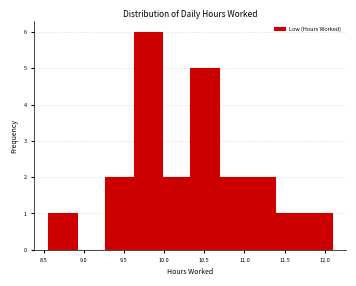

Reading left to right, list every bar in this chart as the range it spans on the x-axis followed by its height. Neither the bar edges nor the heights are printed on the chart, so give them approximately, as read against the axes.

8.55 to 8.90: 1
8.90 to 9.25: 0
9.25 to 9.60: 2
9.60 to 9.95: 6
9.95 to 10.35: 2
10.35 to 10.70: 5
10.70 to 11.05: 2
11.05 to 11.40: 2
11.40 to 11.75: 1
11.75 to 12.10: 1